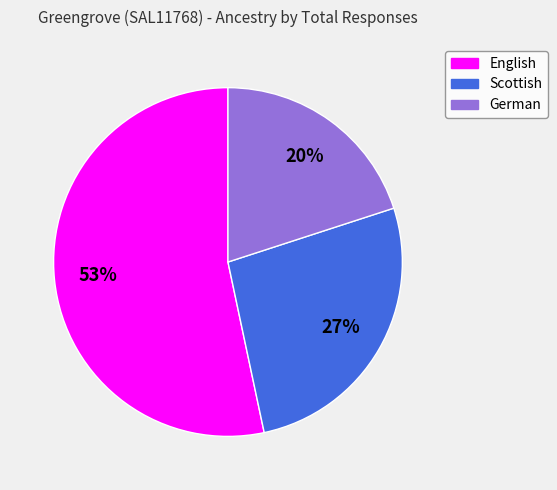

Is there any slice that represents more than half of the pie?

Yes